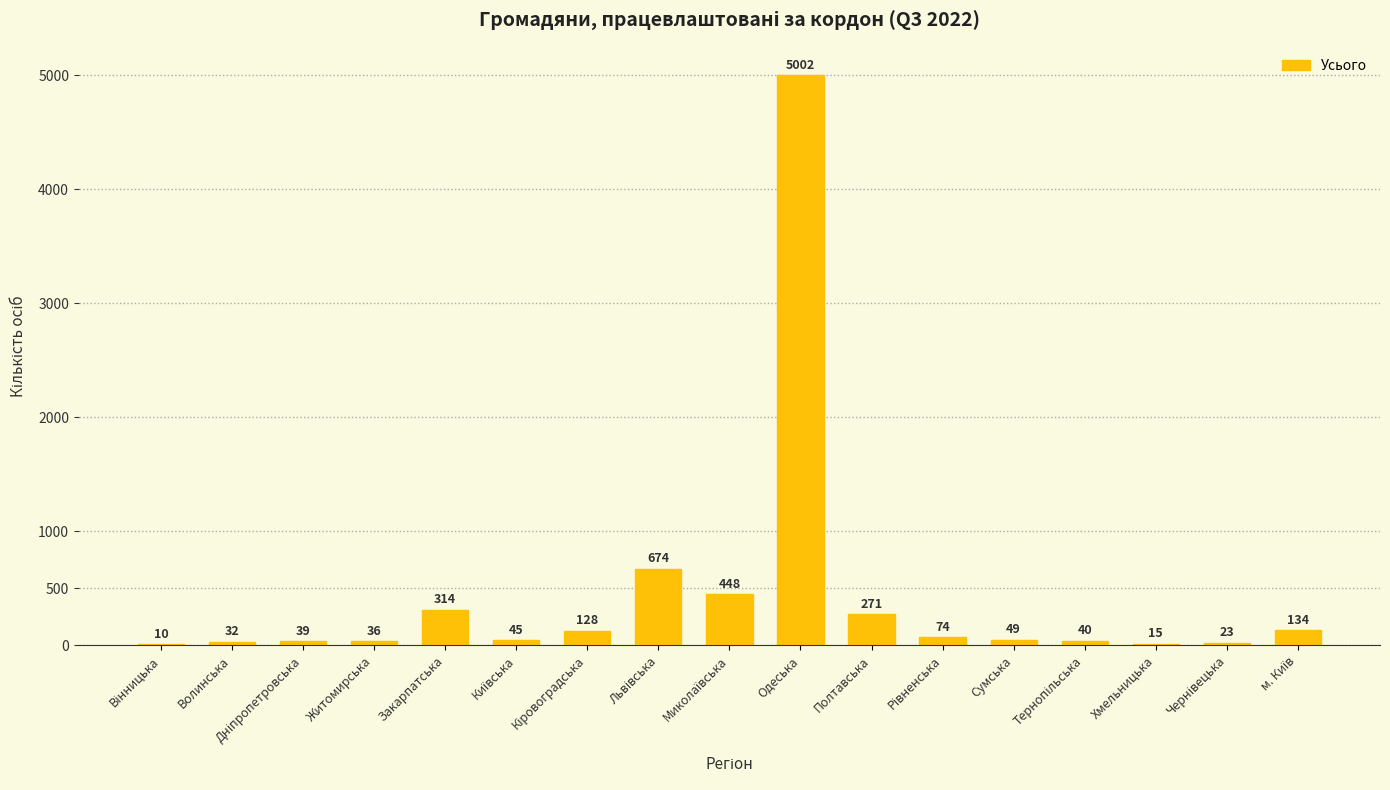

What is the sum of all values?

7334